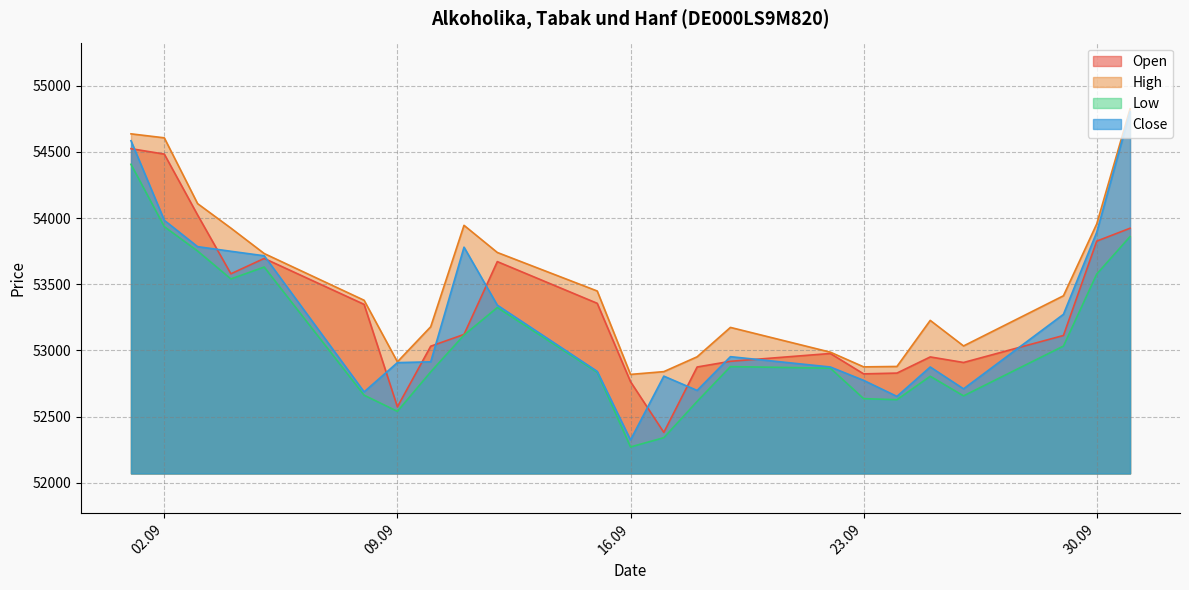

Does the chart have visible grid lines?

Yes